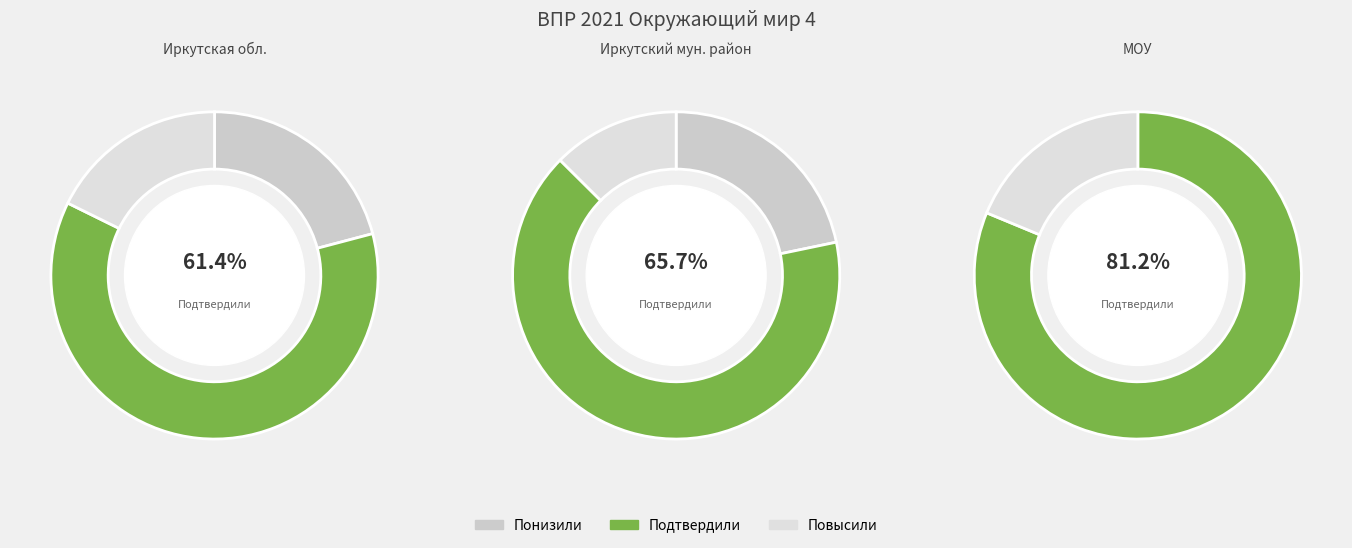

What percentage is NOT represented by Повысили?

82.3%